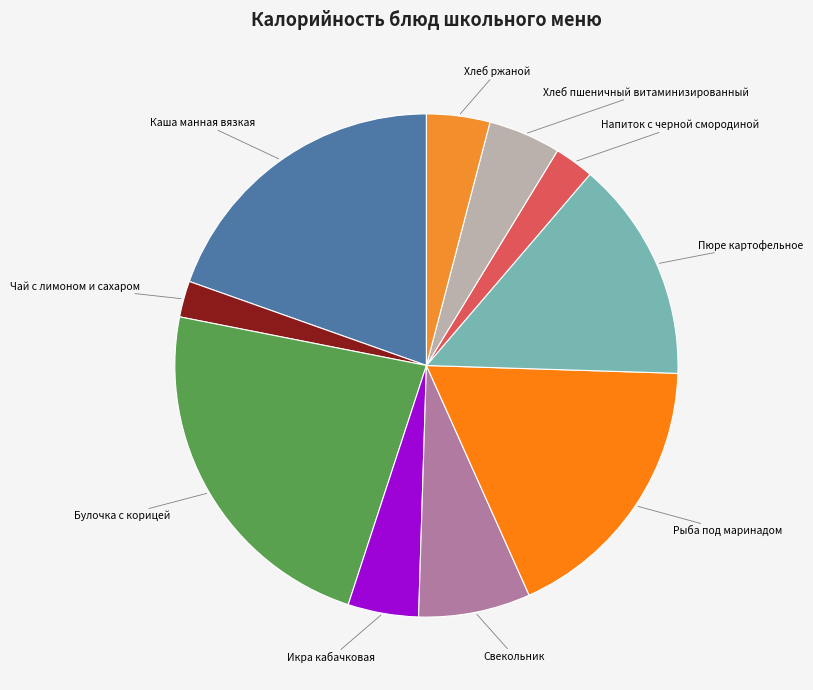

Is it true that Каша манная вязкая is 27% of the pie?

False